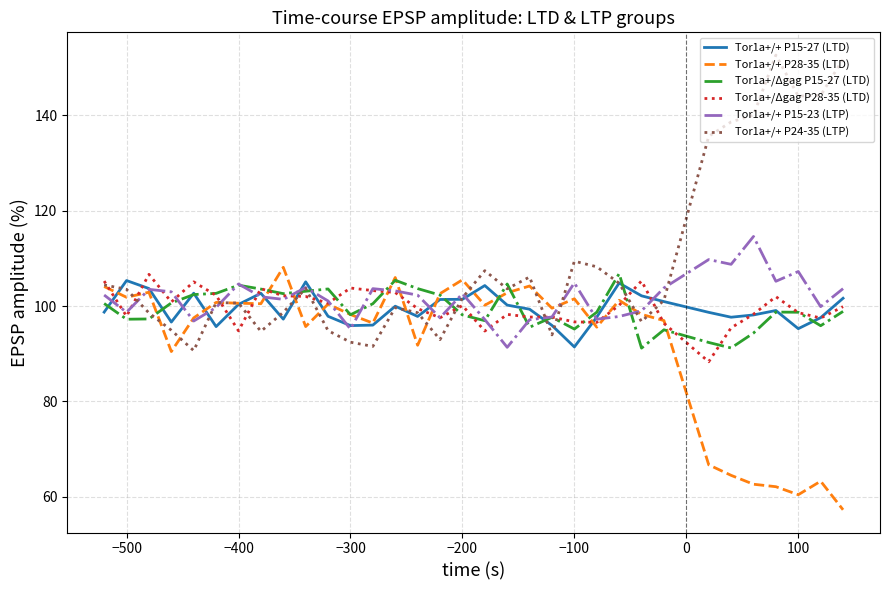

Which series has the widest spread of values?

Tor1a+/+ P24-35 (LTP)